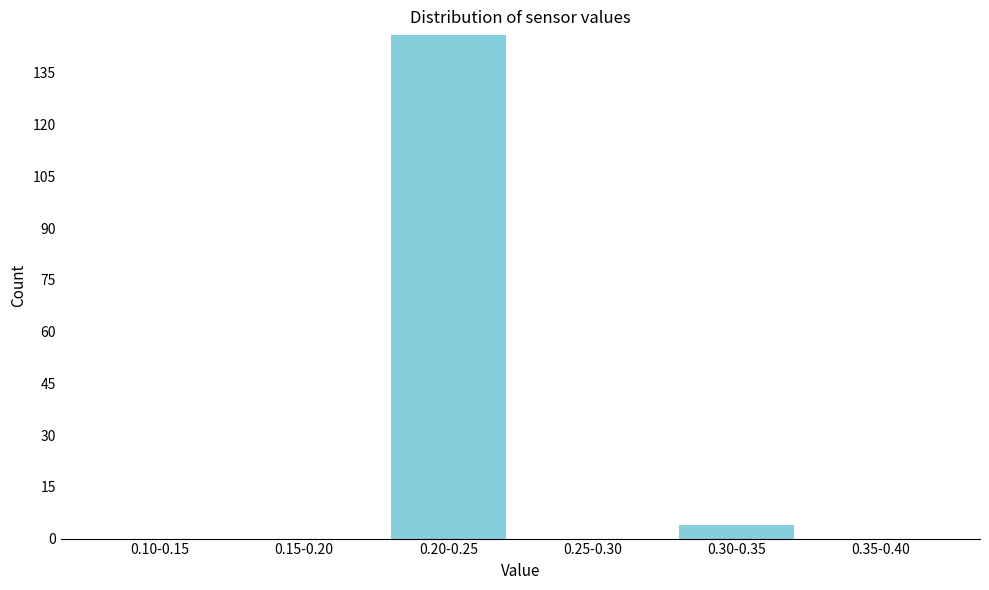

Reading left to right, list all the values displayed in this chart.

0.10-0.15=0	0.15-0.20=0	0.20-0.25=146	0.25-0.30=0	0.30-0.35=4	0.35-0.40=0